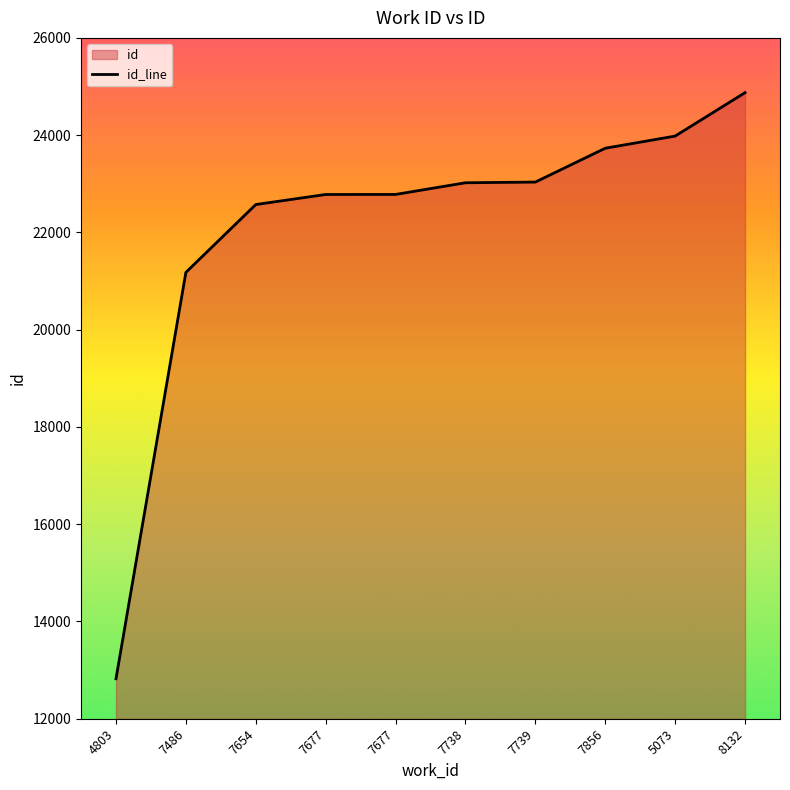

What is the sum of all values?

220776